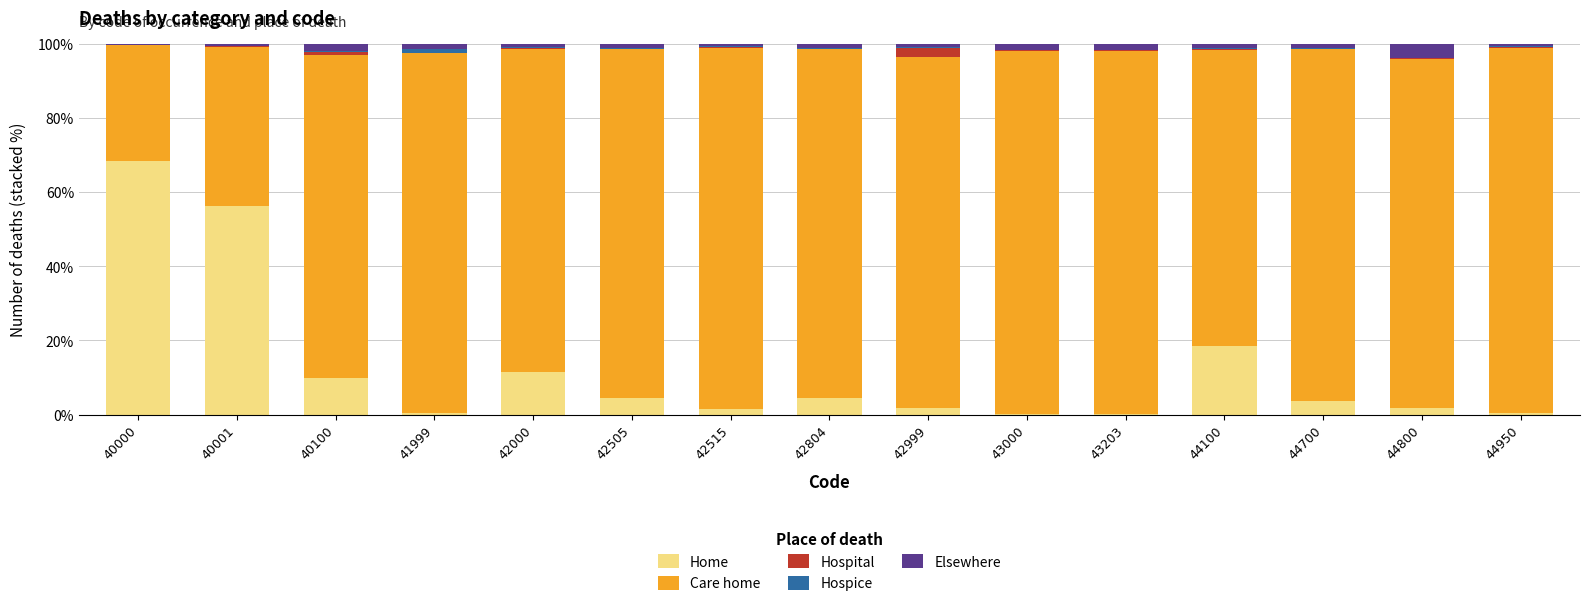

What is the highest value of the Home series?

68.2